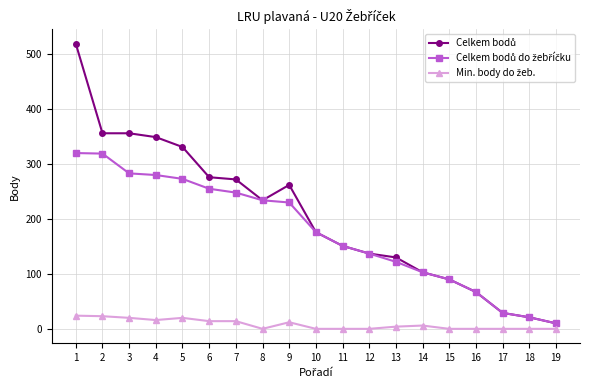

What is the greatest value displayed?

519